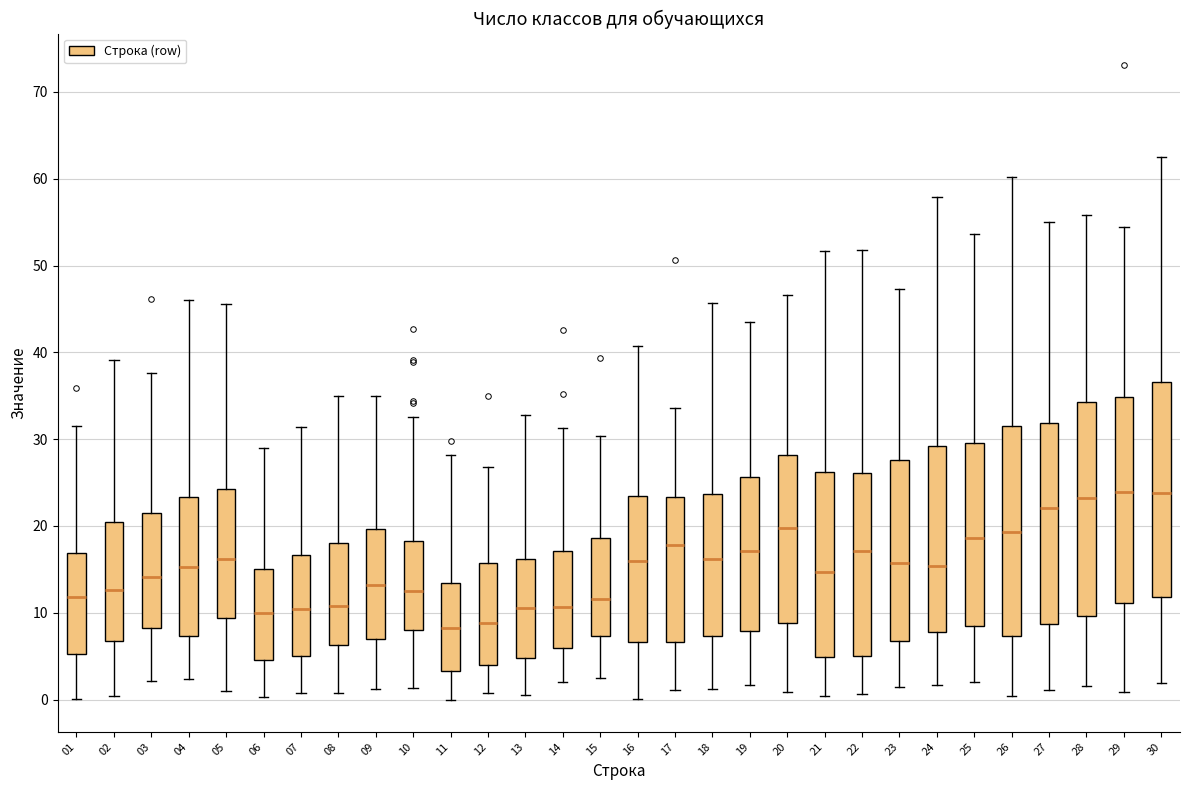

Reading left to right, transcribe this box plot: for each box, give where its median line is, the range the box spans, and where its two whiskers end, as read against the y-axis. The values are not printed on the chart, so give them approximately, as read against the axis.

01: median 12, box 5 to 17, whiskers 0 to 31
02: median 13, box 7 to 20, whiskers 0 to 39
03: median 14, box 8 to 21, whiskers 2 to 38
04: median 15, box 7 to 23, whiskers 2 to 46
05: median 16, box 9 to 24, whiskers 1 to 46
06: median 10, box 5 to 15, whiskers 0 to 29
07: median 10, box 5 to 17, whiskers 1 to 31
08: median 11, box 6 to 18, whiskers 1 to 35
09: median 13, box 7 to 20, whiskers 1 to 35
10: median 13, box 8 to 18, whiskers 1 to 33
11: median 8, box 3 to 13, whiskers 0 to 28
12: median 9, box 4 to 16, whiskers 1 to 27
13: median 11, box 5 to 16, whiskers 0 to 33
14: median 11, box 6 to 17, whiskers 2 to 31
15: median 12, box 7 to 19, whiskers 2 to 30
16: median 16, box 7 to 23, whiskers 0 to 41
17: median 18, box 7 to 23, whiskers 1 to 34
18: median 16, box 7 to 24, whiskers 1 to 46
19: median 17, box 8 to 26, whiskers 2 to 43
20: median 20, box 9 to 28, whiskers 1 to 47
21: median 15, box 5 to 26, whiskers 0 to 52
22: median 17, box 5 to 26, whiskers 1 to 52
23: median 16, box 7 to 28, whiskers 1 to 47
24: median 15, box 8 to 29, whiskers 2 to 58
25: median 19, box 8 to 29, whiskers 2 to 54
26: median 19, box 7 to 32, whiskers 0 to 60
27: median 22, box 9 to 32, whiskers 1 to 55
28: median 23, box 10 to 34, whiskers 2 to 56
29: median 24, box 11 to 35, whiskers 1 to 54
30: median 24, box 12 to 37, whiskers 2 to 63